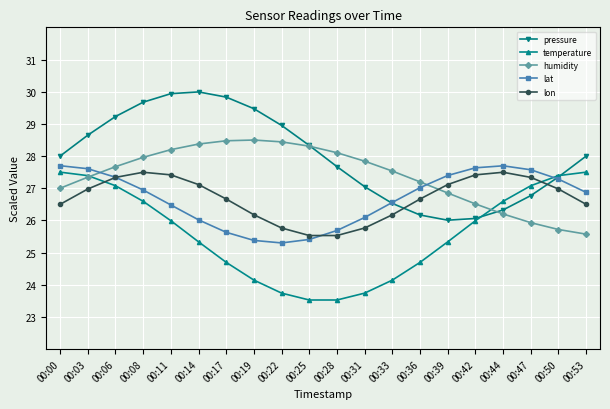

Between 00:19 and 00:36, which series saw the biggest shift?

pressure